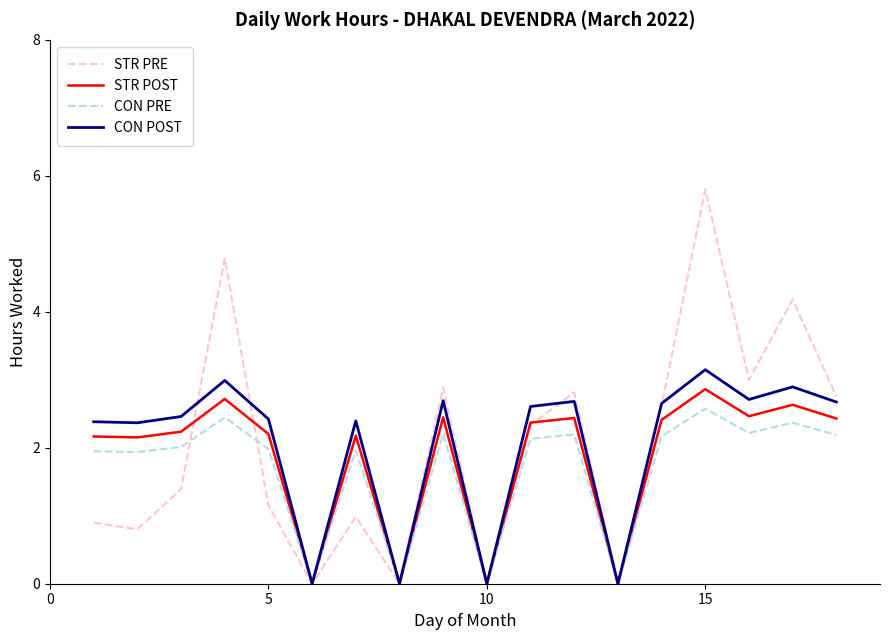

What is the maximum value for STR POST?

2.9